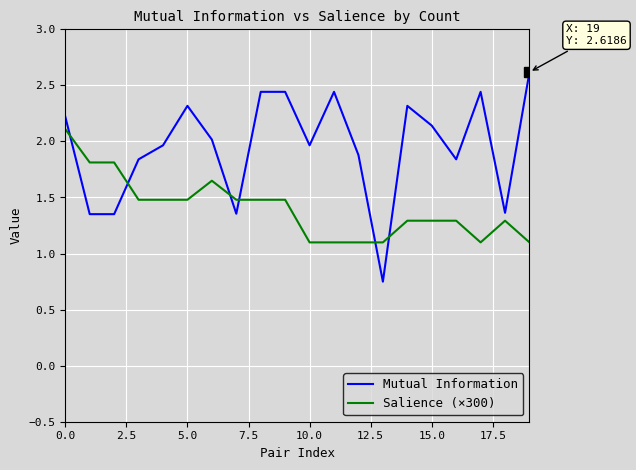

Which series has the widest spread of values?

Mutual Information